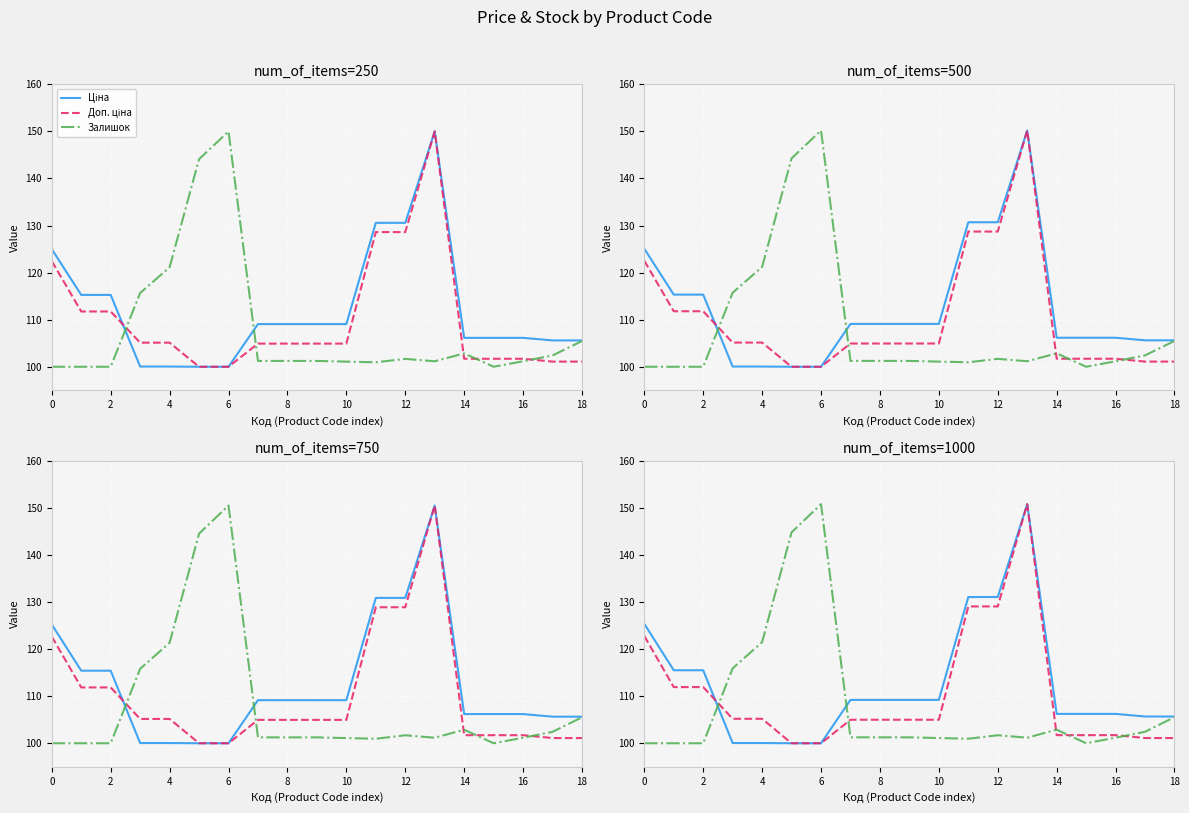

Which series has the largest range (max minus min)?

Ціна